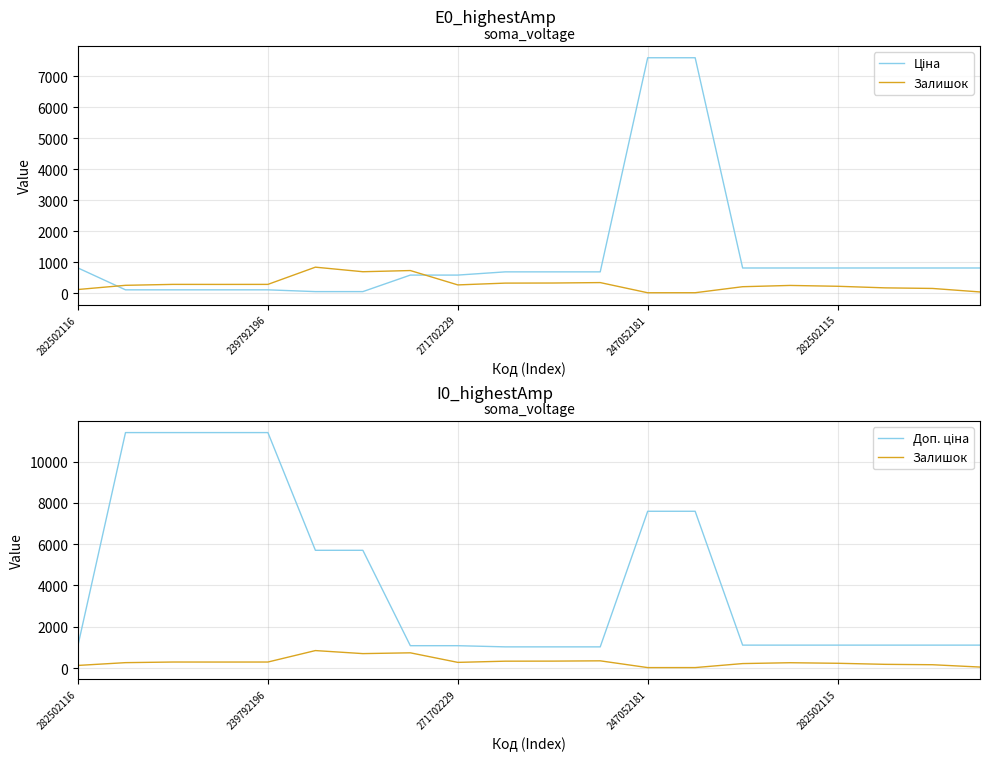

True or false: Ціна has a value of 479.5 at 18.

False